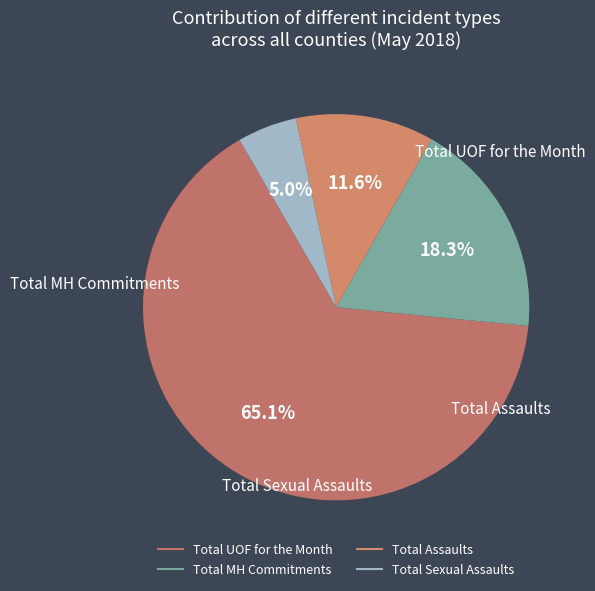

Does Total UOF for the Month represent more than half of the total?

Yes